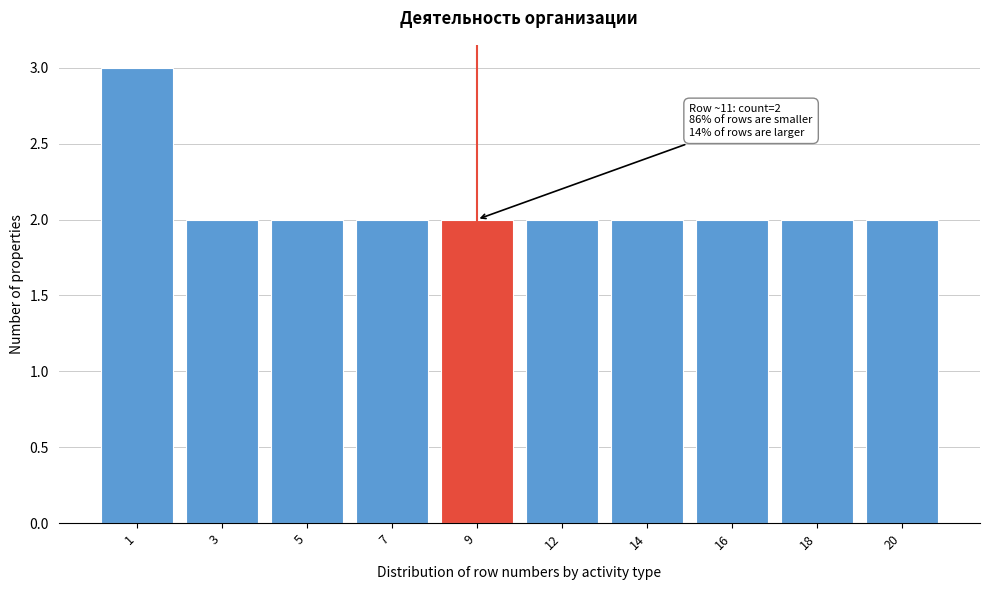

Reading left to right, what are all the values shown in this chart?

1=3	3=2	5=2	7=2	9=2	12=2	14=2	16=2	18=2	20=2